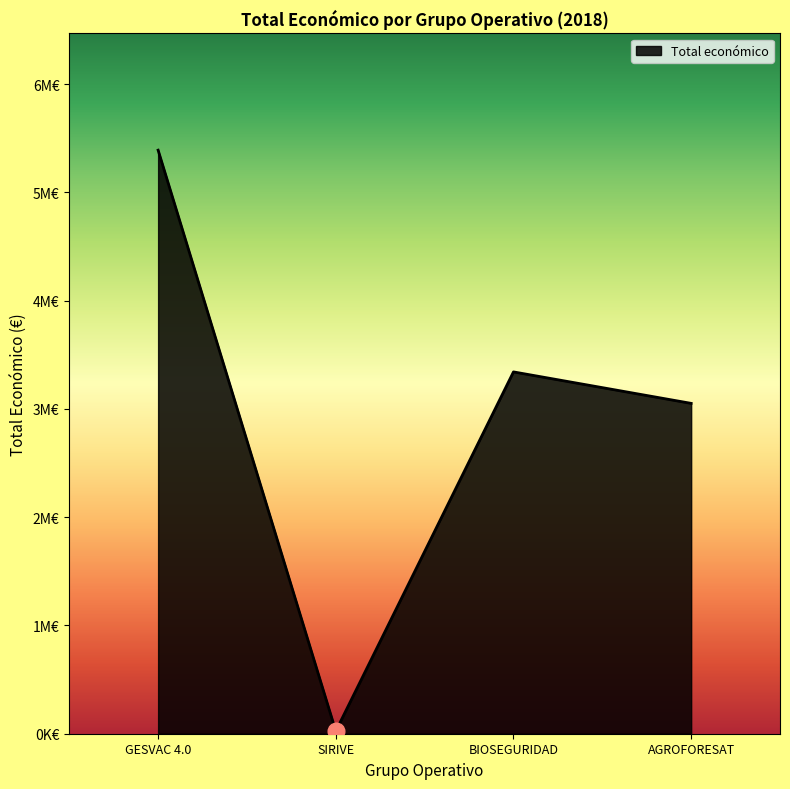

Does the chart have visible grid lines?

No